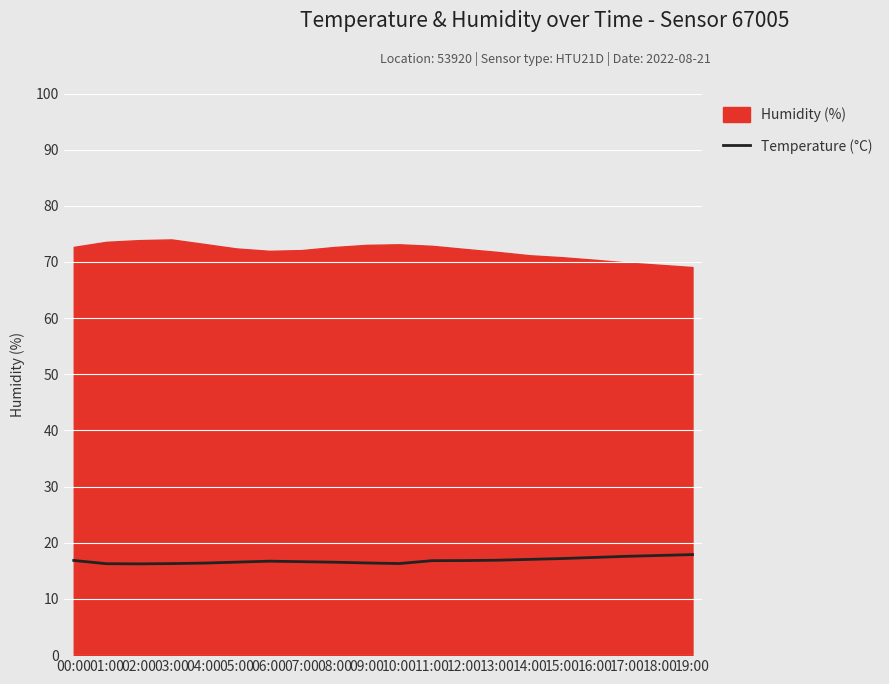

What is the difference between the highest and lowest values at 01:00?

57.3